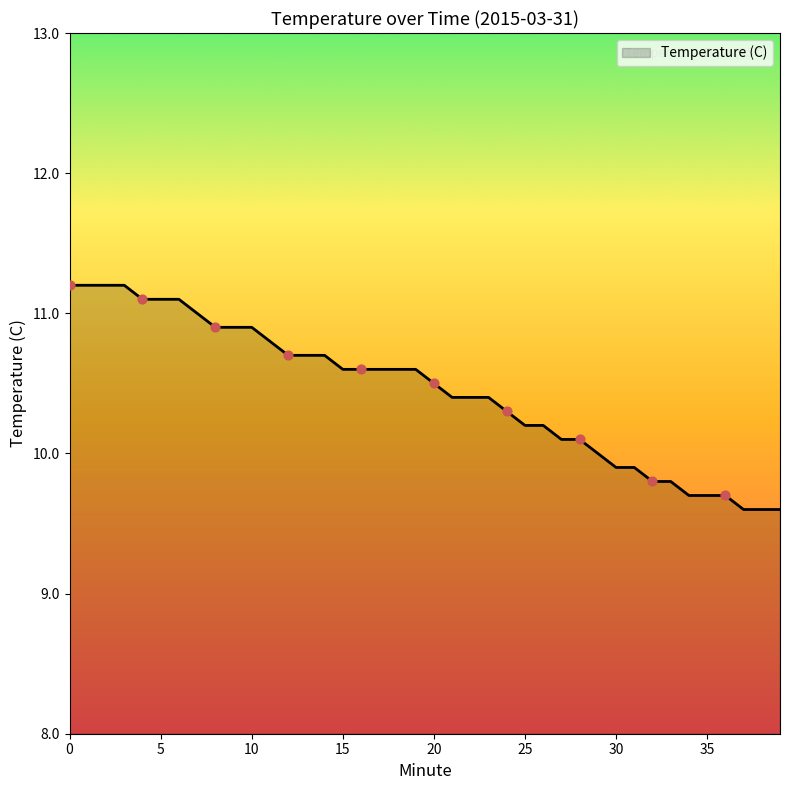

What is the smallest value displayed?

9.6